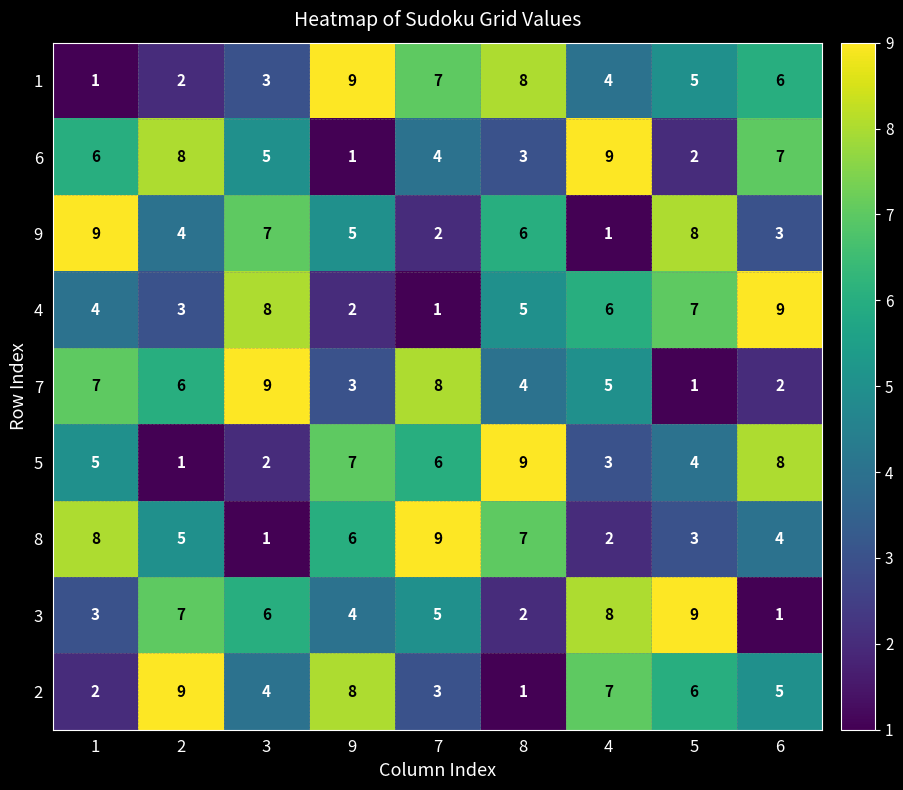

Read the 5 value at 1.

5